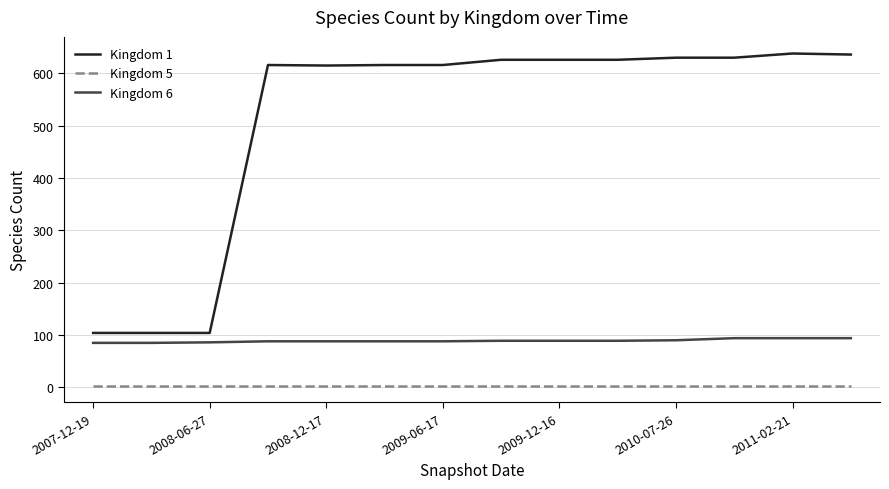

True or false: Kingdom 5 and Kingdom 1 cross at least once.

False